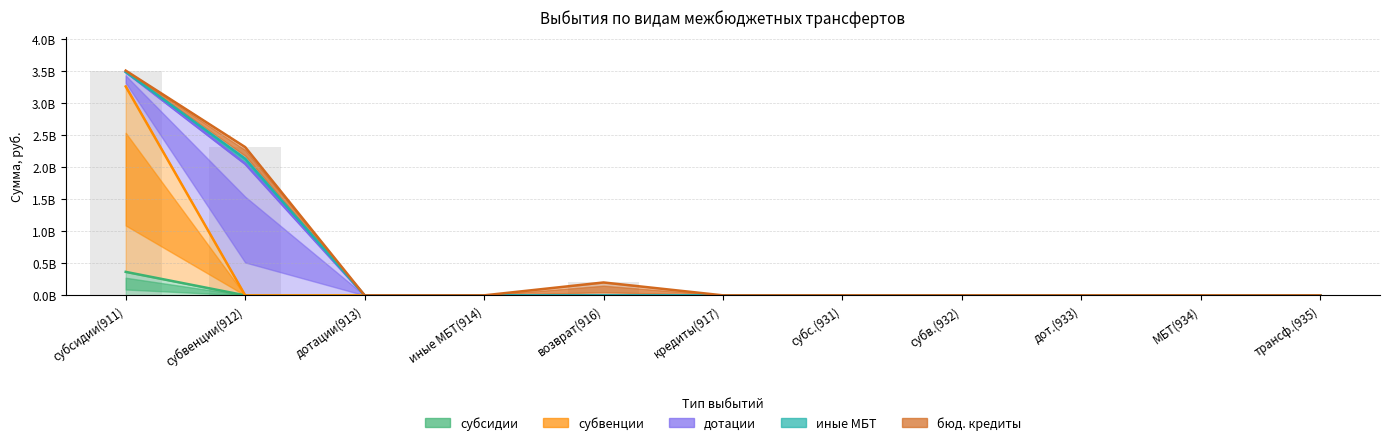

Reading left to right, list all the values displayed in this chart.

субсидии: 366826311.6	0.0	0.0	0.0	0.0	0.0	0.0	0.0	0.0	0.0	0.0
субвенции: 3262801524.8	0.0	0.0	0.0	0.0	0.0	0.0	0.0	0.0	0.0	0.0
дотации: 3489635024.8	2054793900.0	0.0	0.0	0.0	0.0	0.0	0.0	0.0	0.0	0.0
иные МБТ: 3489635024.8	2135061493.0	0.0	0.0	0.0	0.0	0.0	0.0	0.0	0.0	0.0
бюд. кредиты: 3510409424.8	2315645793.0	0.0	0.0	201358700.0	0.0	0.0	0.0	0.0	0.0	0.0